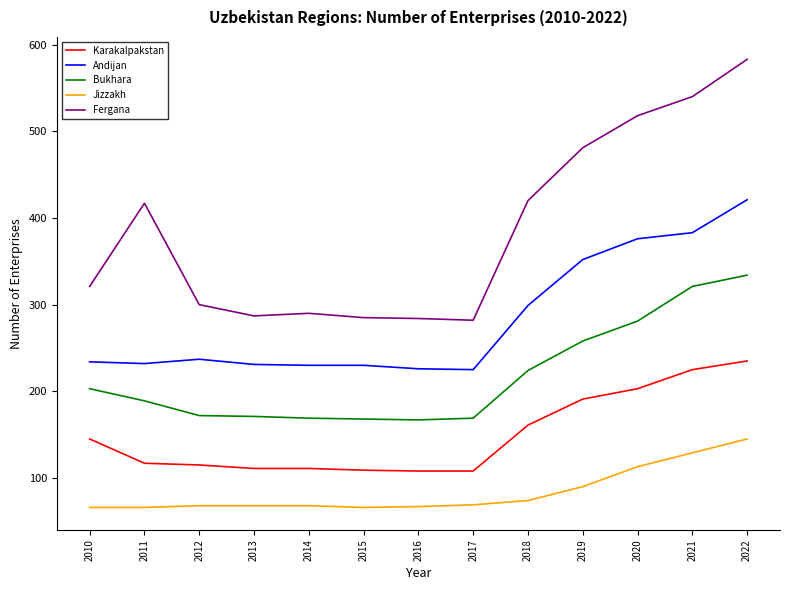

True or false: Bukhara and Karakalpakstan cross at least once.

False